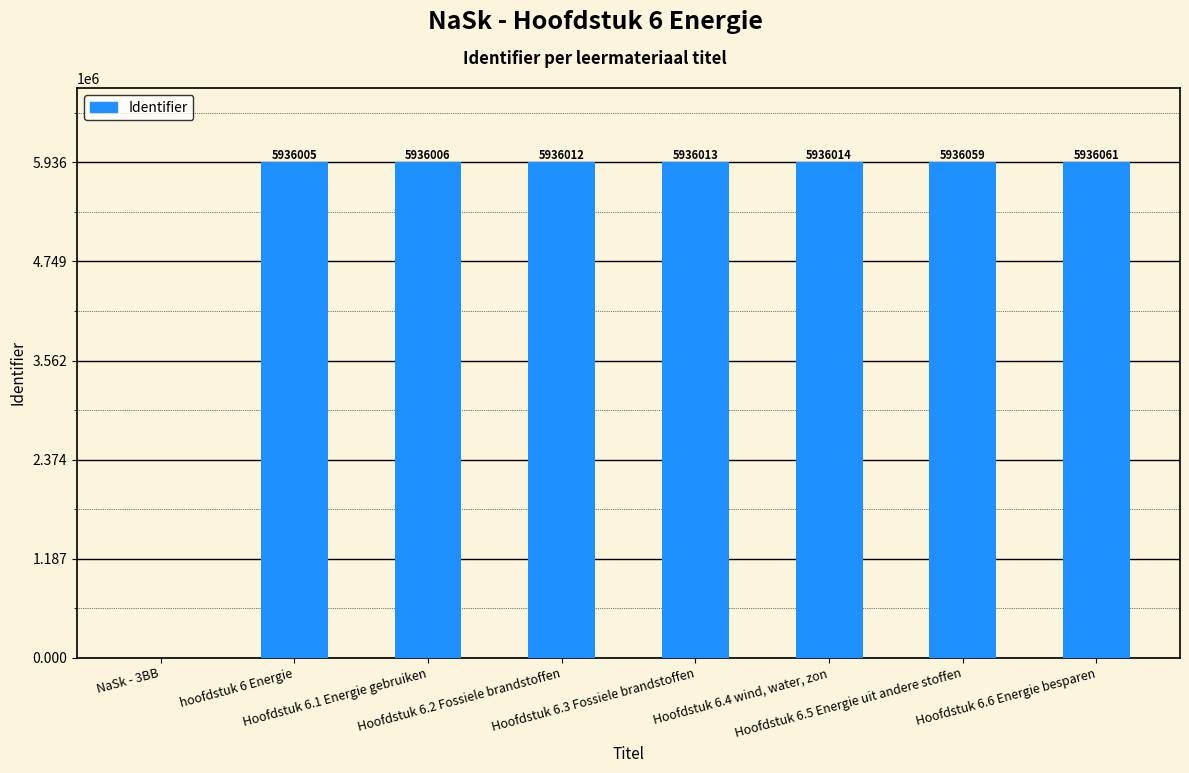

What is the sum of all values?

41552170